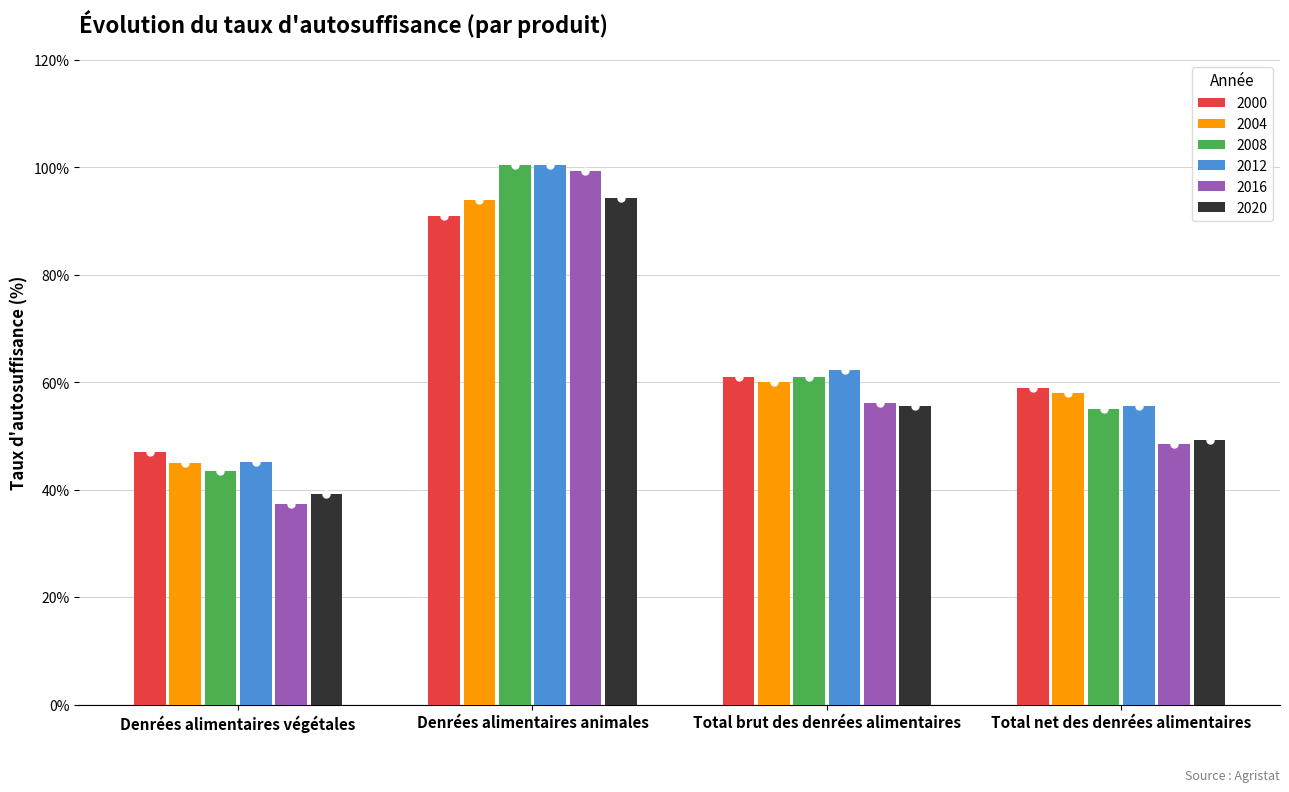

What is the smallest value displayed?

37.3